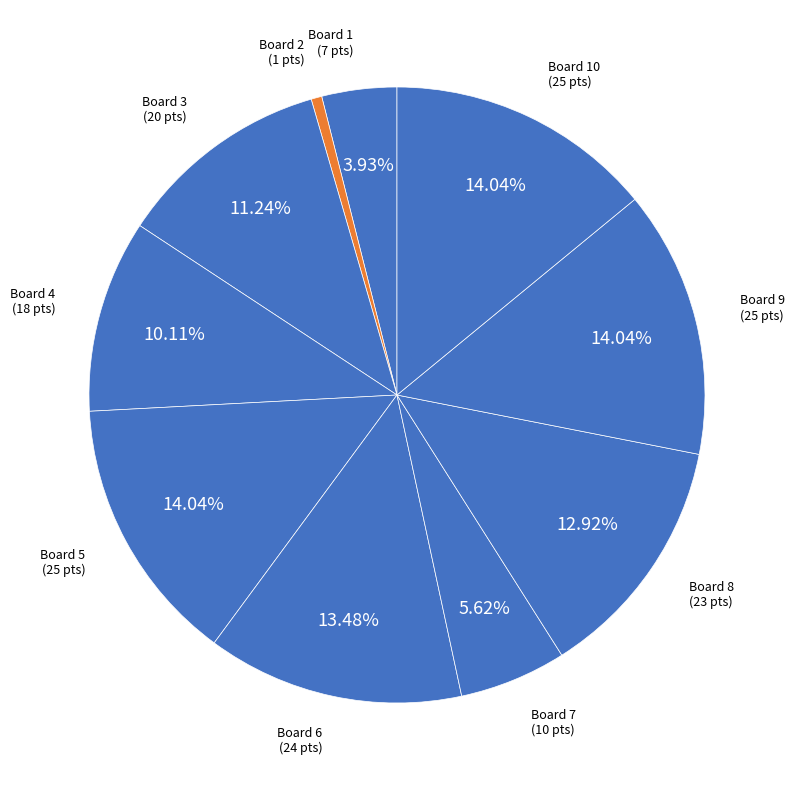

How many slices are in this pie chart?

10